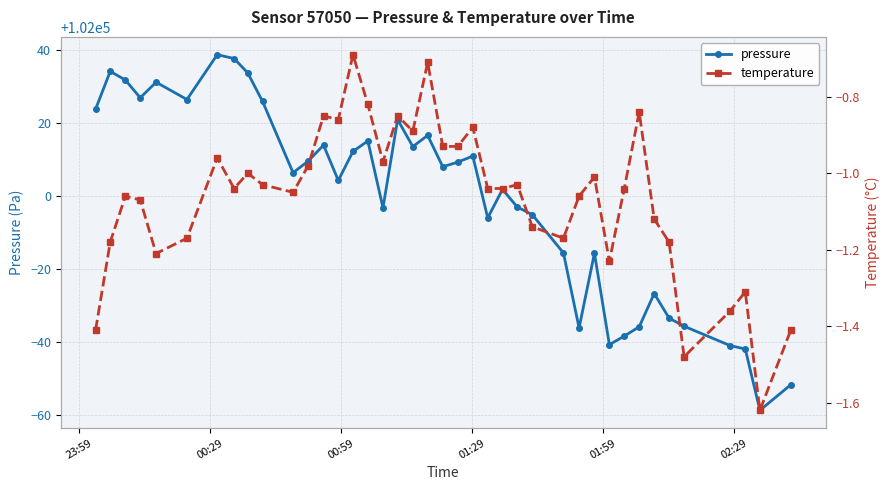

What is the difference between the maximum and minimum values in the temperature series?

0.9